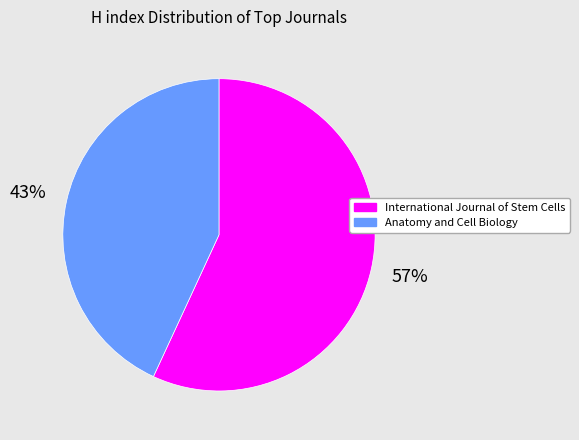

Which slice is the smallest?

Anatomy and Cell Biology